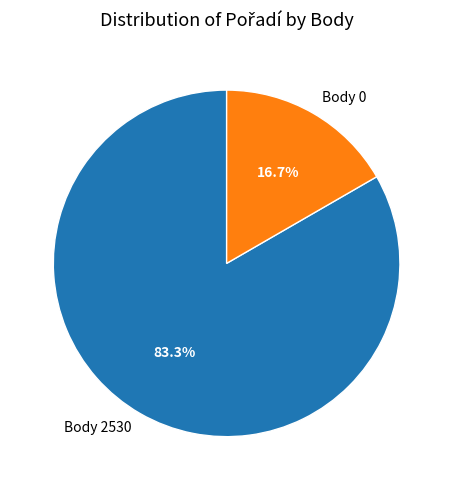

What portion of the pie excludes Body 2530?

16.7%